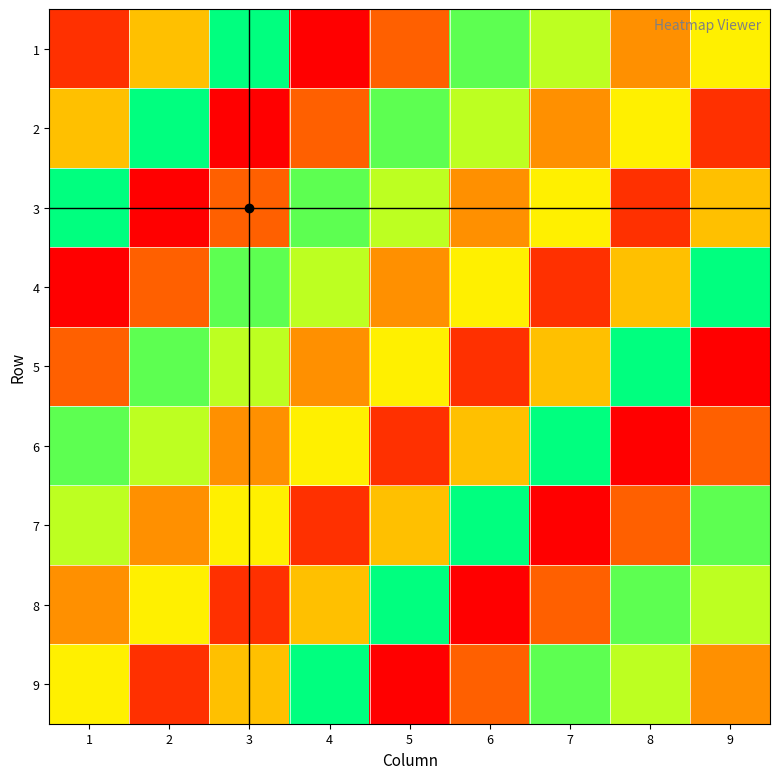

At which category is the sum across all series the highest?

1